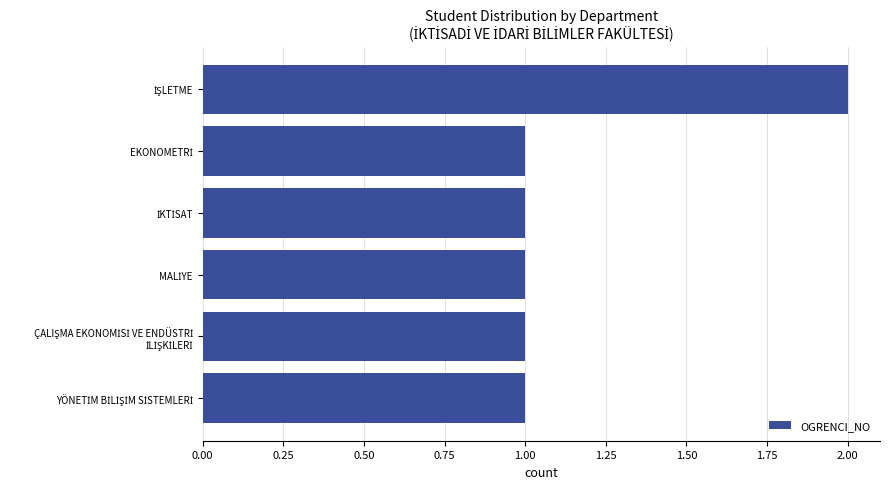

What is the sum of all values?

7